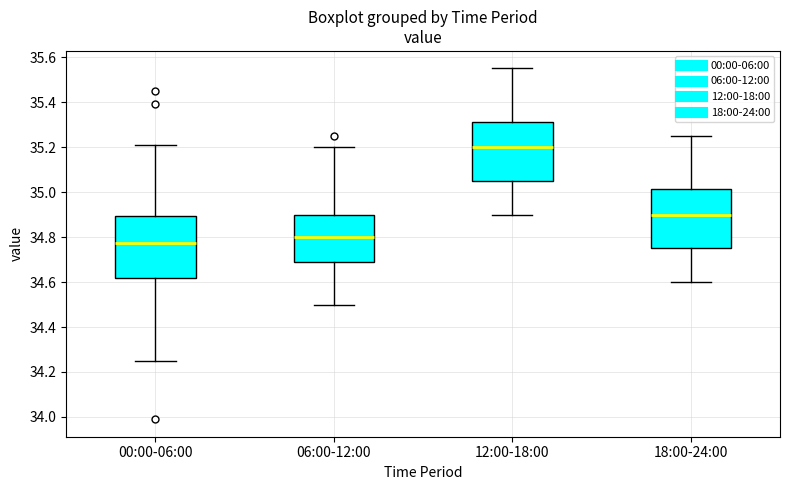

Where is the lower edge of the box for 18:00-24:00 on the y-axis? The values are not printed on the chart, so give them approximately, as read against the axis.

34.76